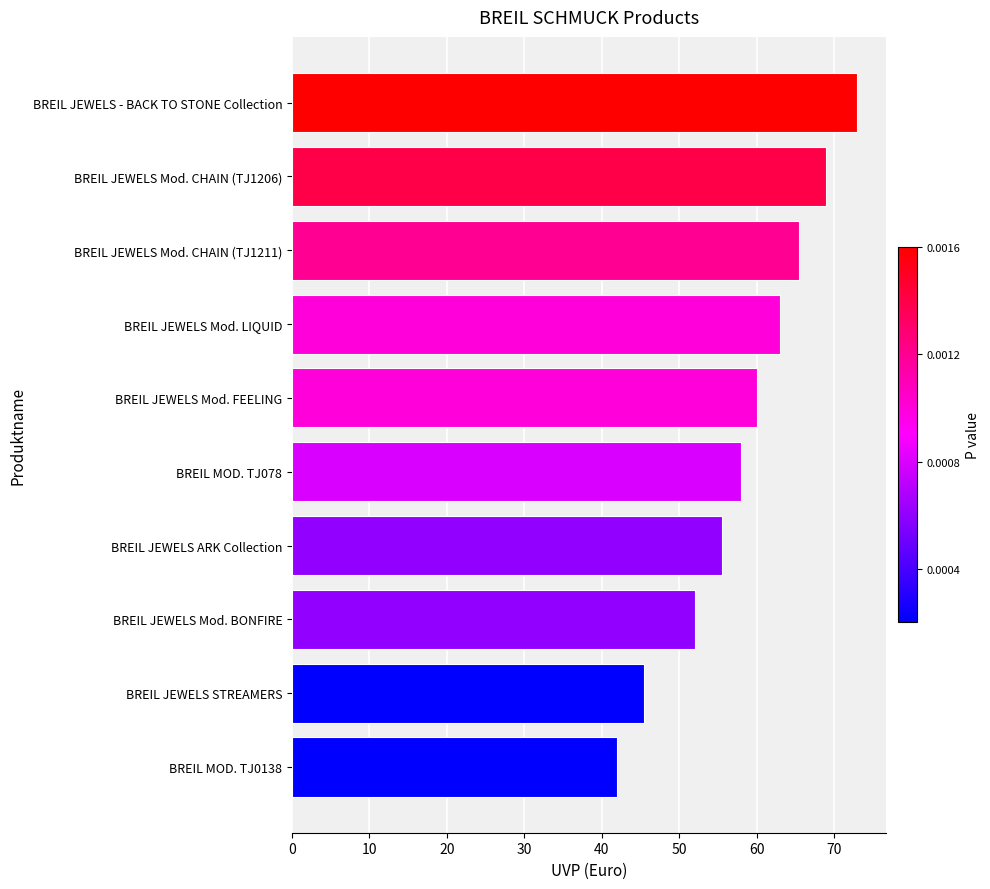

The chart shows a value of 65.5 at BREIL JEWELS Mod. CHAIN (TJ1211). True or false?

True